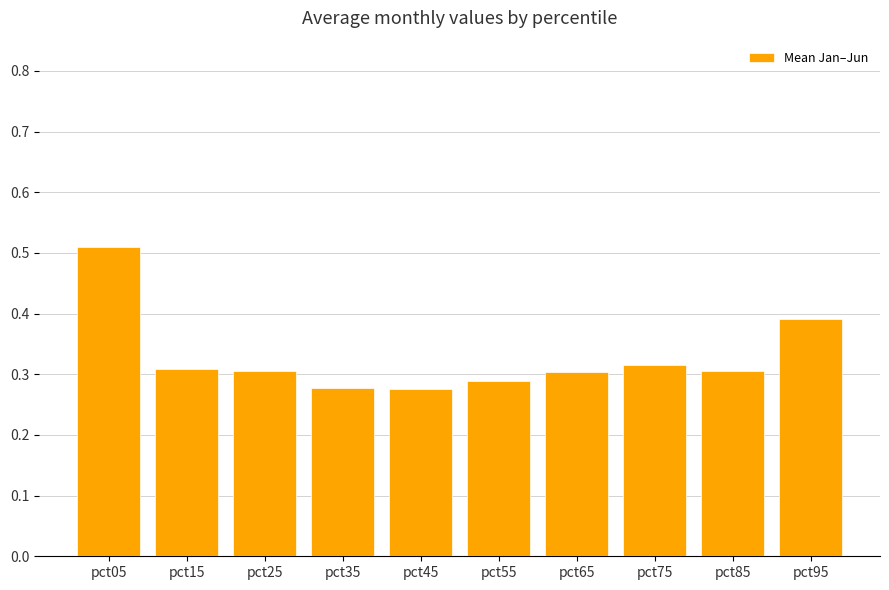

The chart shows a value of 0.1 at pct25. True or false?

False